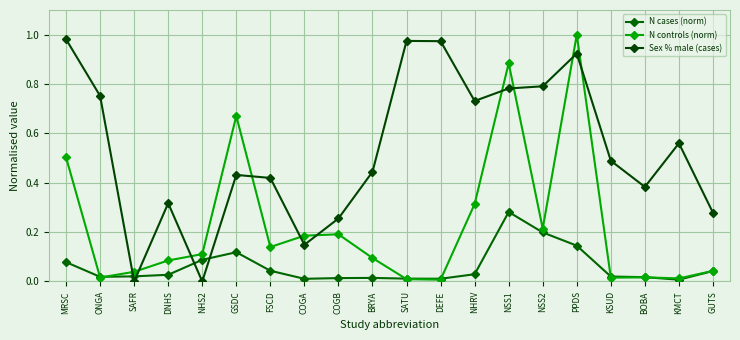

In N controls (norm), how many points are lower than both neighbors (excluding endpoints)?

6